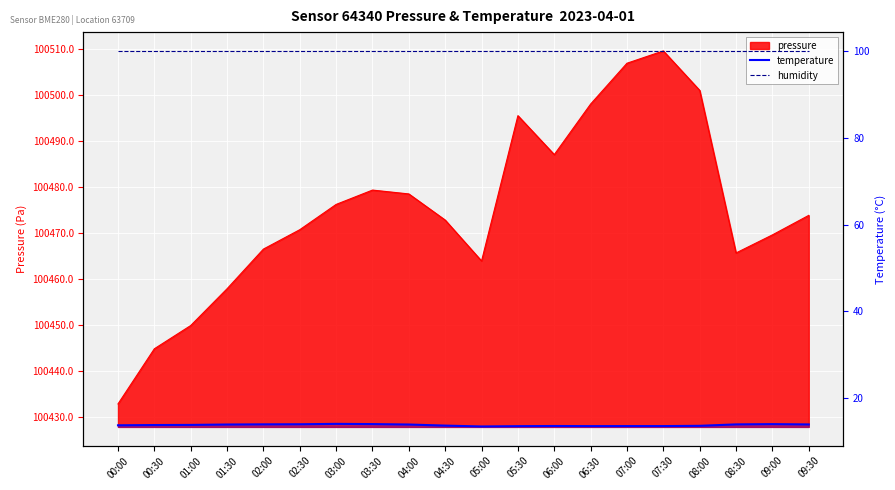

At how many categories does at least one series exceed 80?

20